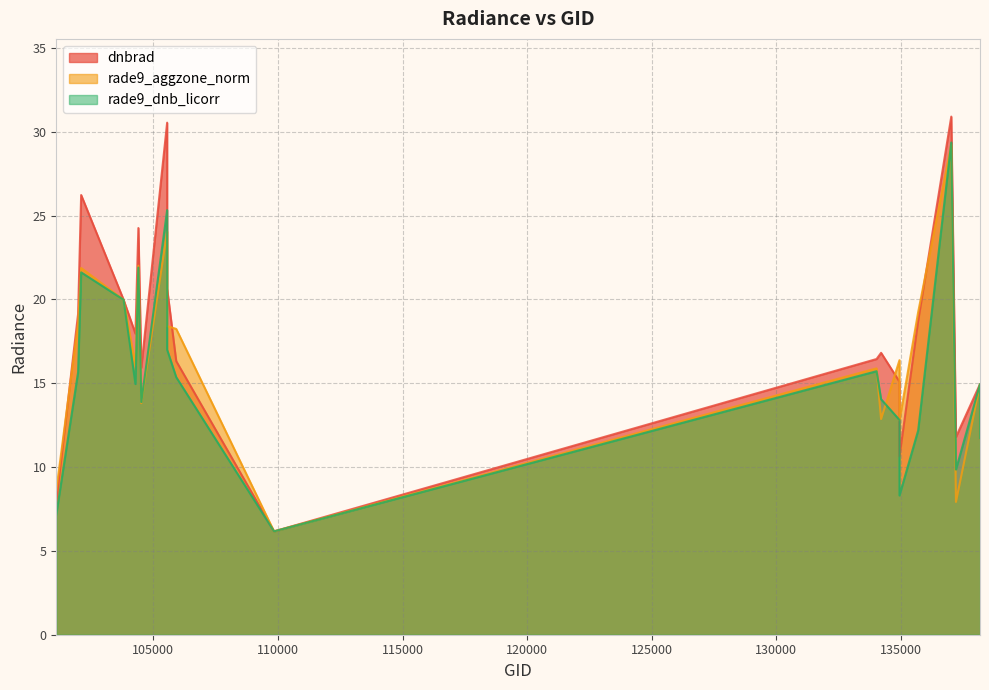

At 134944, list the series in order from largest to smallest.

rade9_aggzone_norm, dnbrad, rade9_dnb_licorr